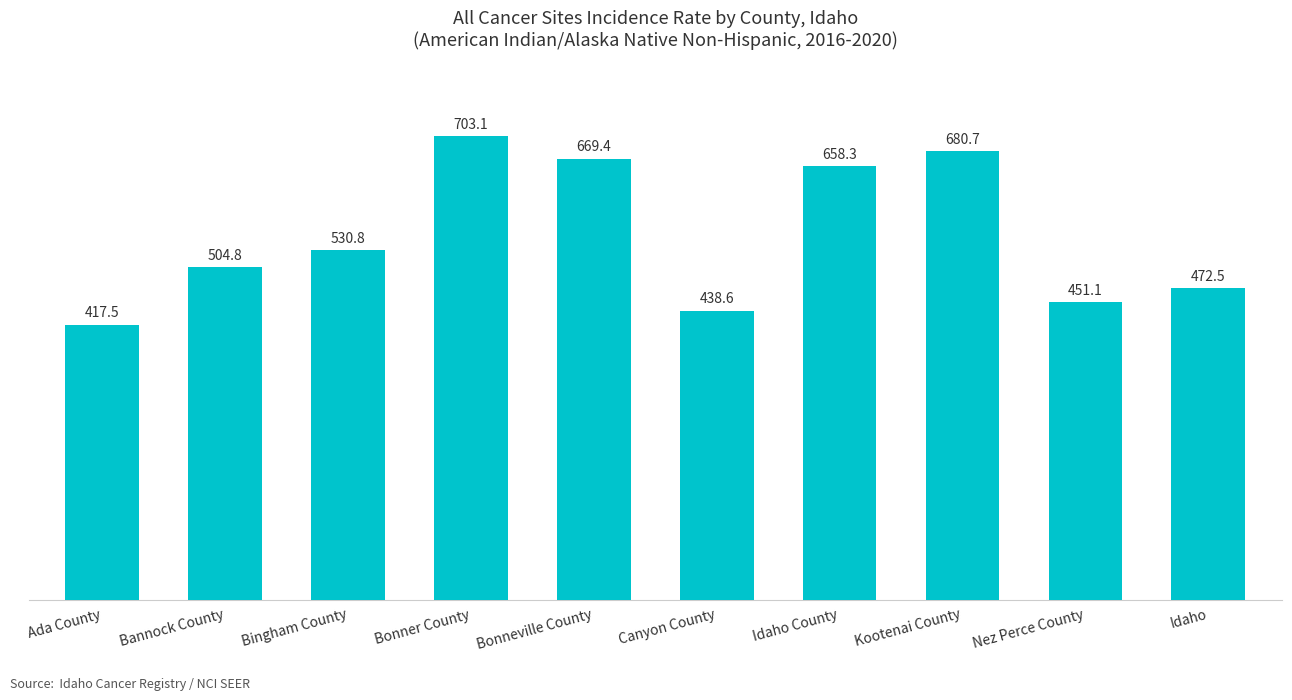

List the labels in order of value, smallest first.

Ada County, Canyon County, Nez Perce County, Idaho, Bannock County, Bingham County, Idaho County, Bonneville County, Kootenai County, Bonner County